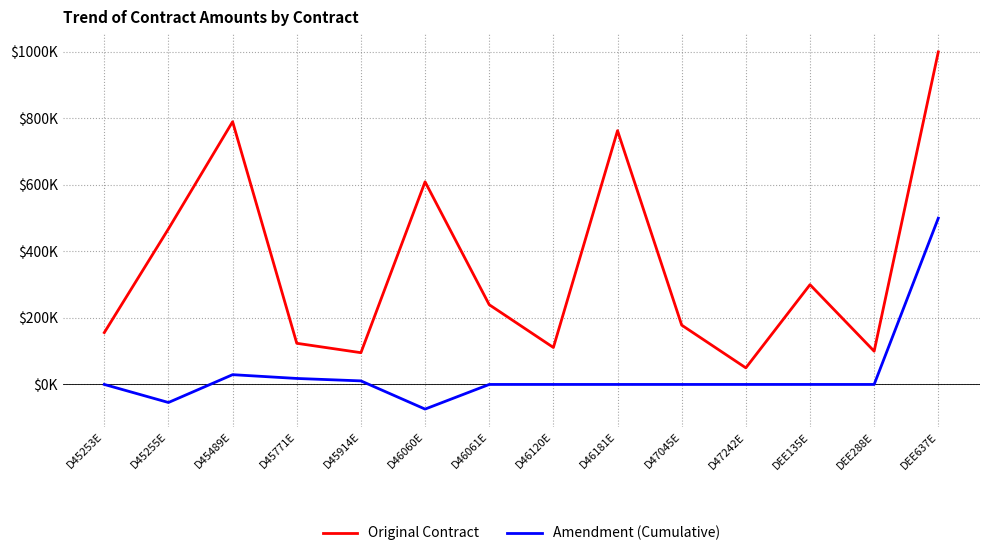

Is this an area chart (filled region under the line)?

No